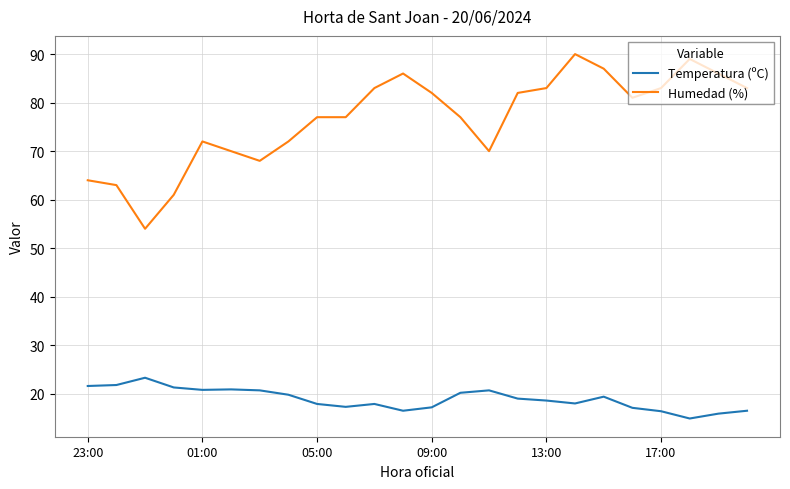

Which series has the largest range (max minus min)?

Humedad (%)